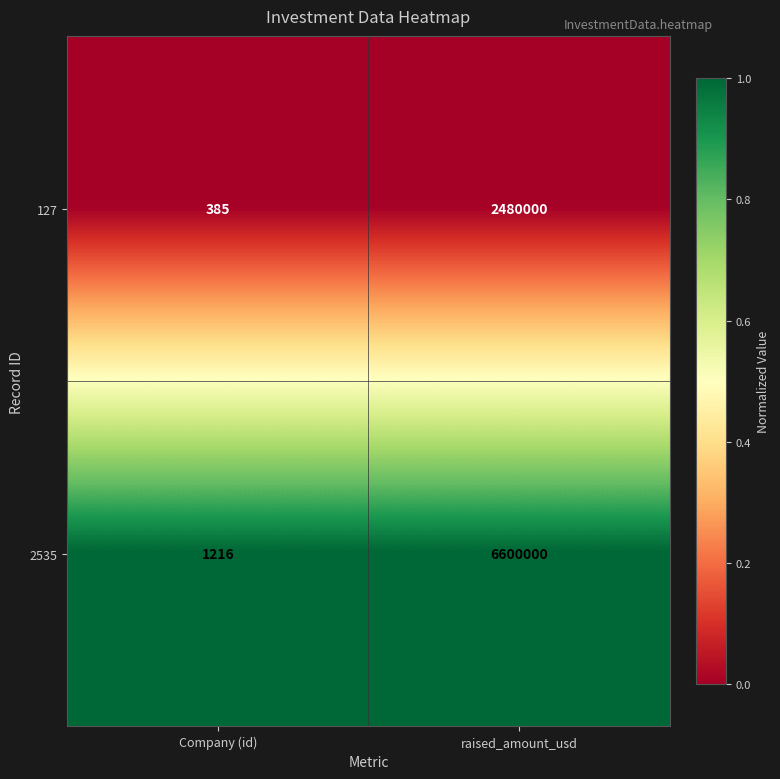

True or false: 2535 has a value of 600 at Company (id).

False